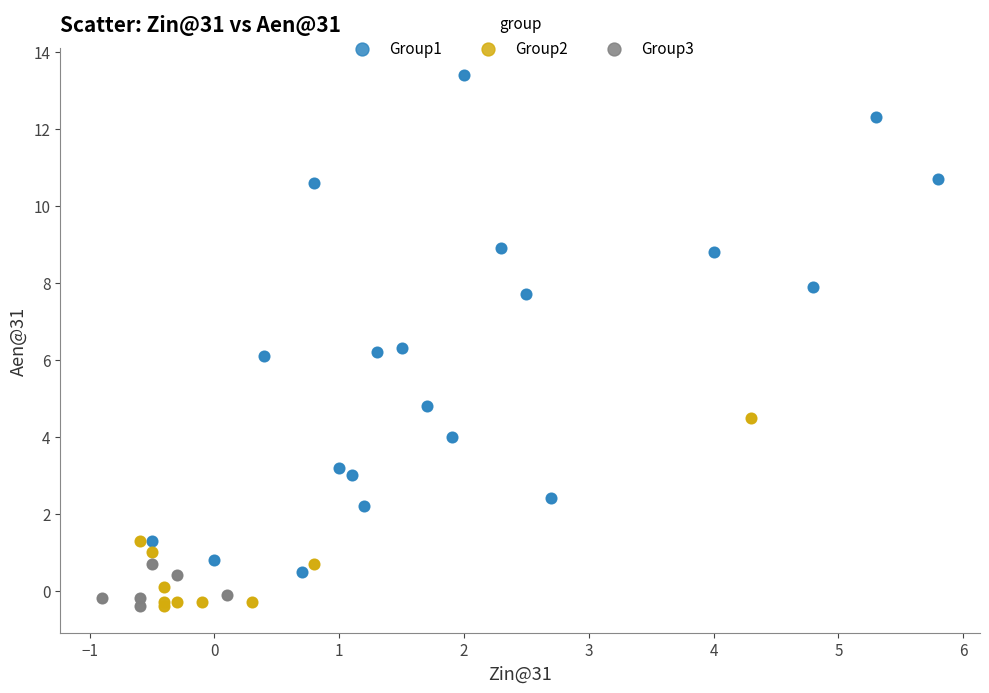

Which series contains the highest Y value?

Group1